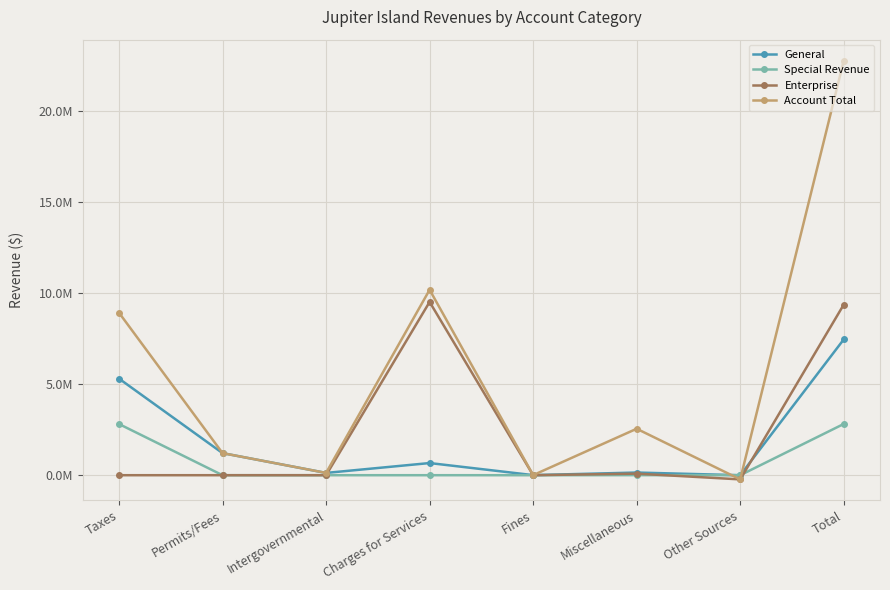

True or false: General and Special Revenue intersect in this chart.

False